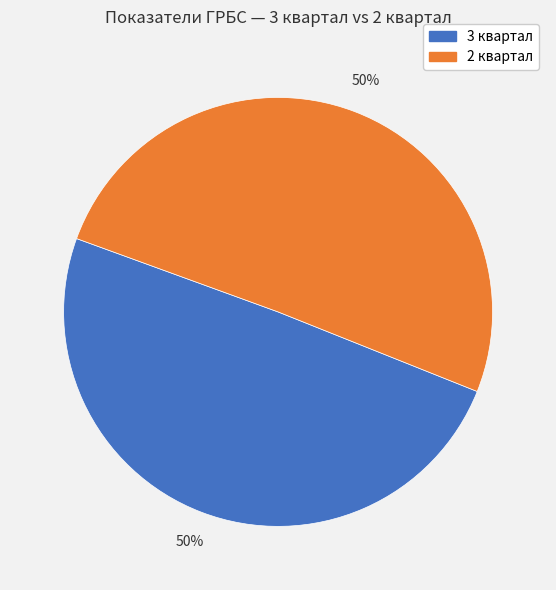

To the nearest percent, what is the average slice percentage?

50%